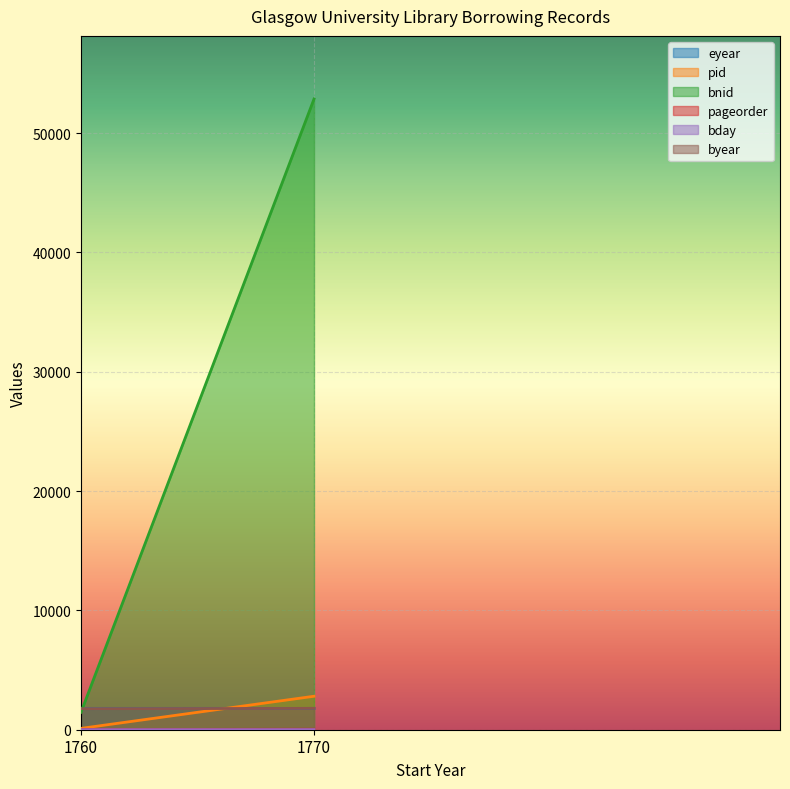

What is the value of the pageorder point at the 1st from the left?

13